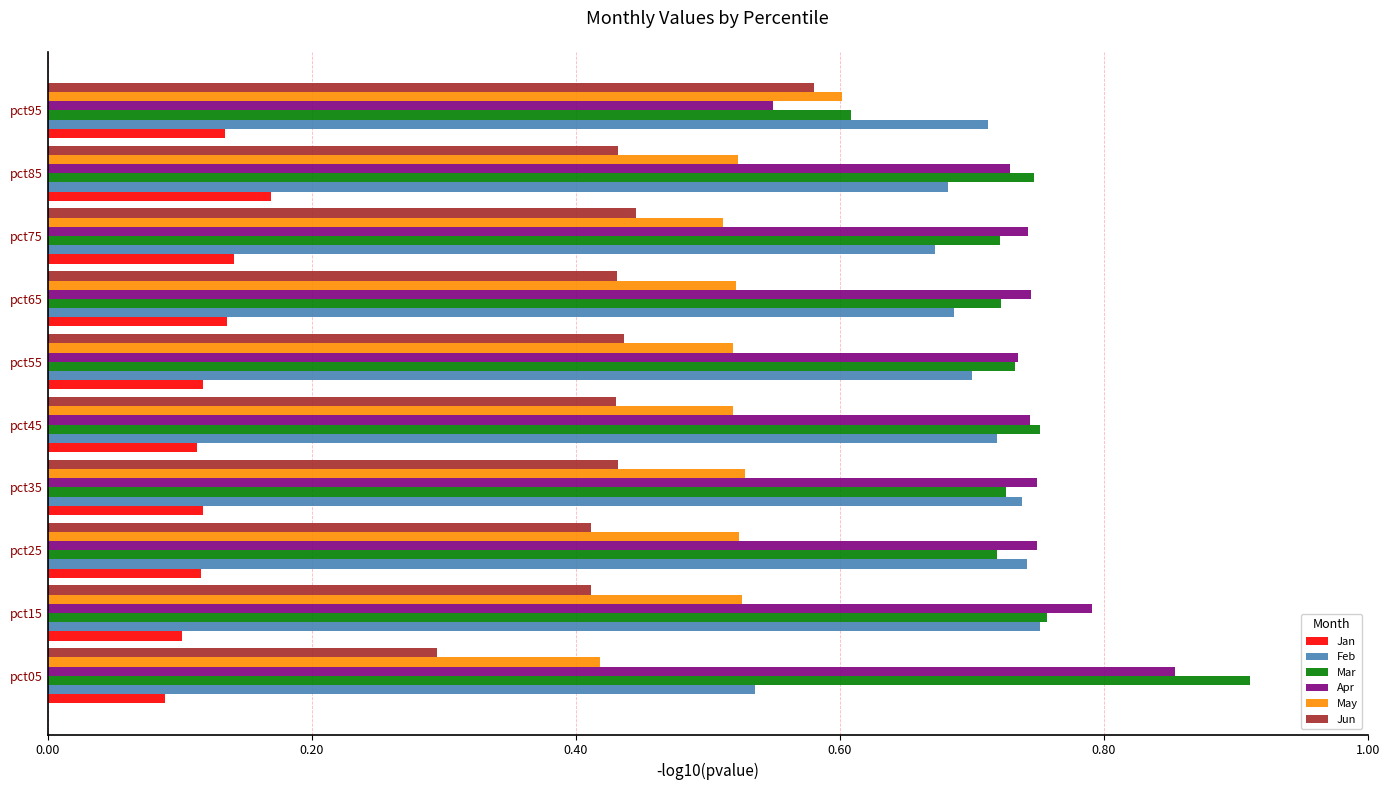

What are all the series names shown in the legend?

Jan, Feb, Mar, Apr, May, Jun